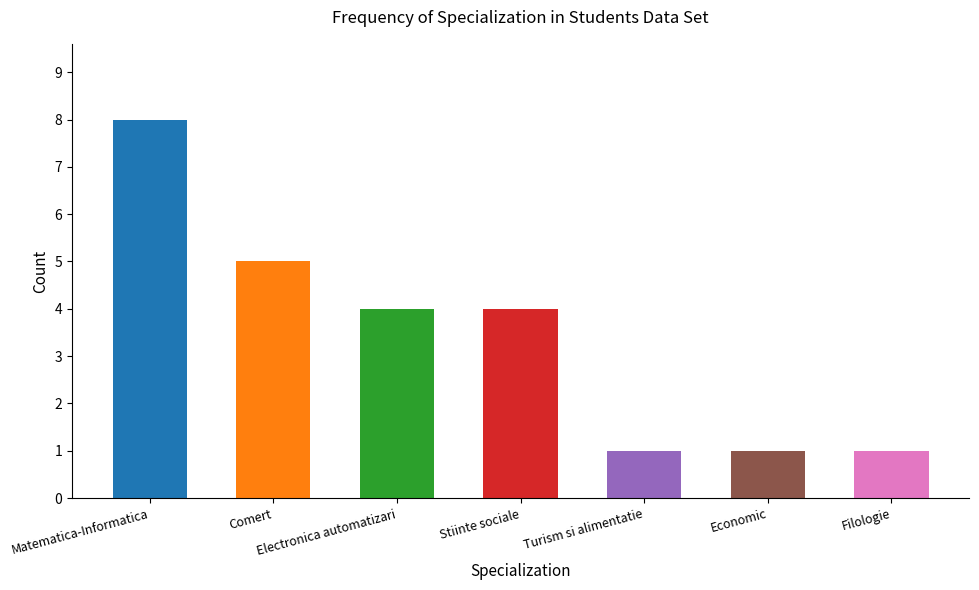

The chart shows a value of 8 at Matematica-Informatica. True or false?

True